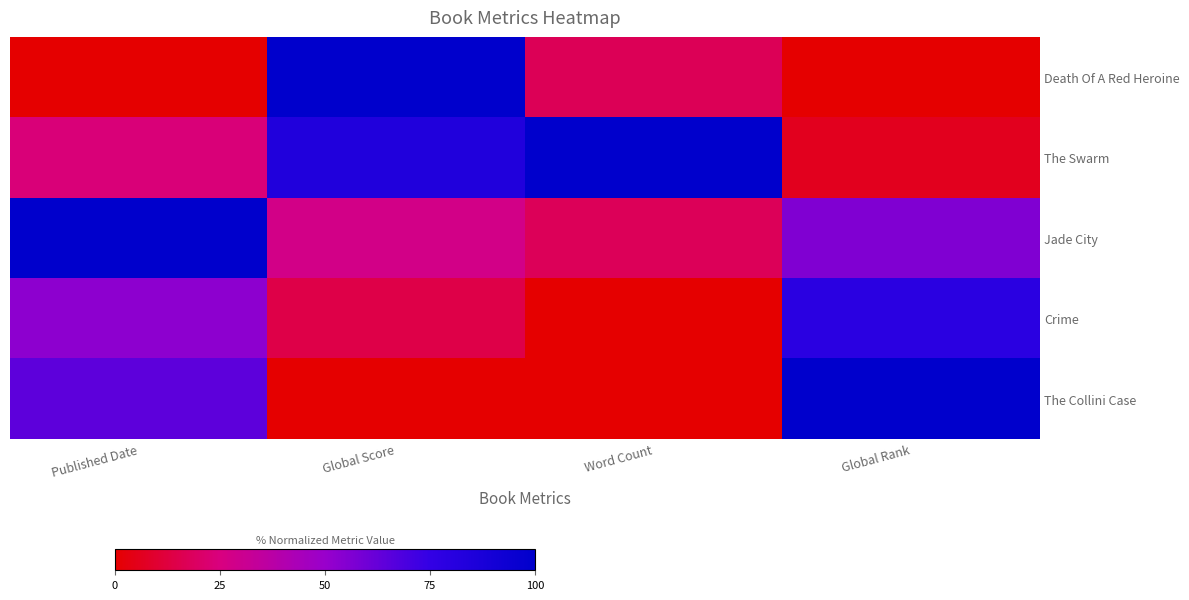

Reading right to left, what are all the values shown in this chart?

Death Of A Red Heroine: Global Rank=0.0	Word Count=16.9	Global Score=100.0	Published Date=0.0
The Swarm: Global Rank=6.0	Word Count=100.0	Global Score=84.1	Published Date=23.5
Jade City: Global Rank=56.0	Word Count=17.5	Global Score=27.4	Published Date=100.0
Crime: Global Rank=78.9	Word Count=0.0	Global Score=14.2	Published Date=52.9
The Collini Case: Global Rank=100.0	Word Count=0.0	Global Score=0.0	Published Date=64.7